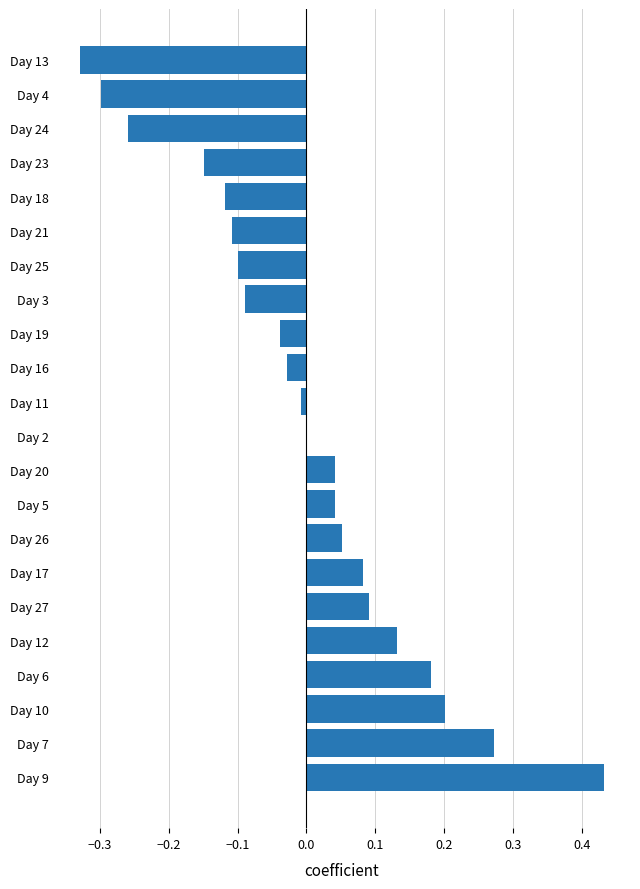

Is it true that the value at Day 7 is 0.4?

False